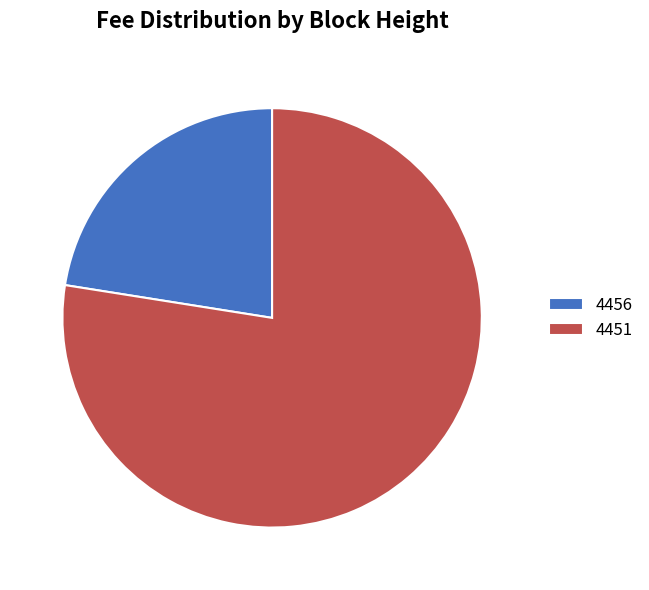

Rank the categories by value from highest to lowest.

4451, 4456